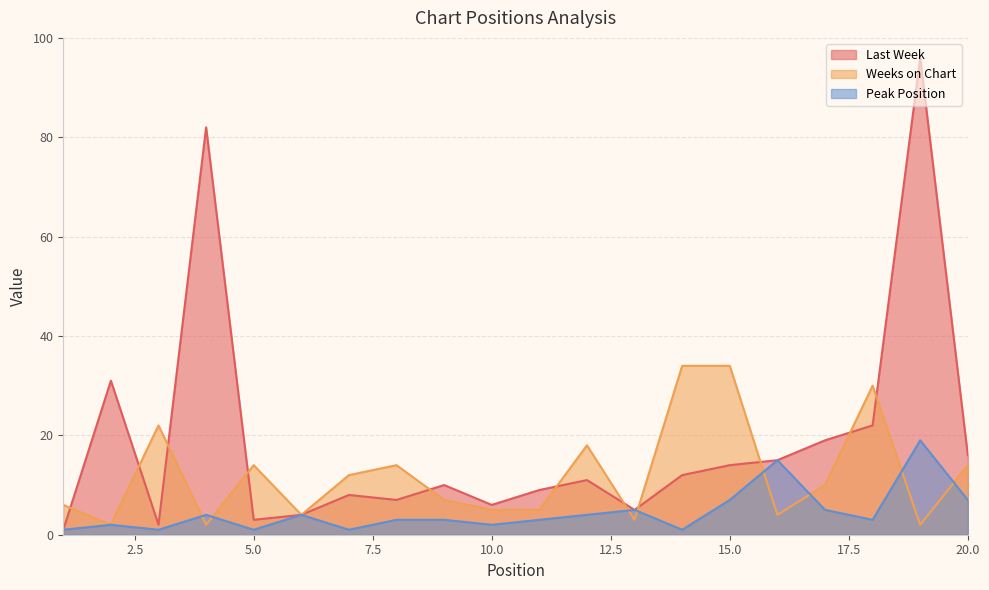

What is the difference between the second highest and minimum values in the Last Week series?

81